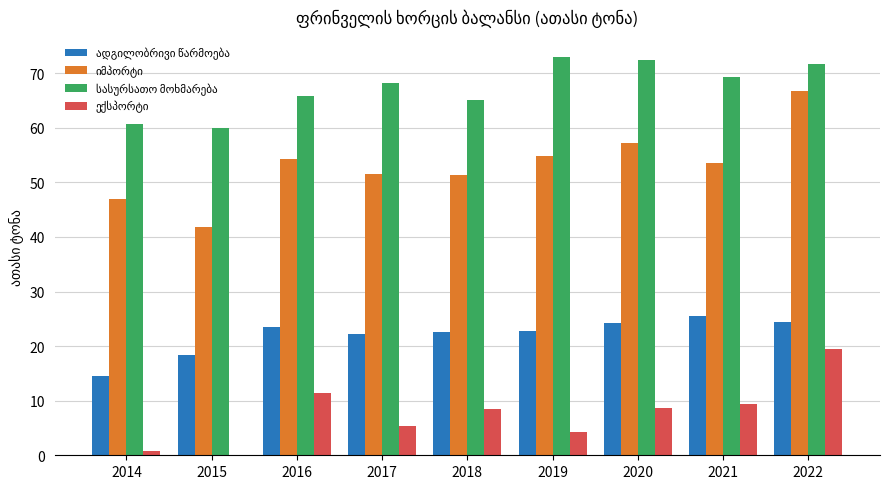

What is the greatest value displayed?

73.0